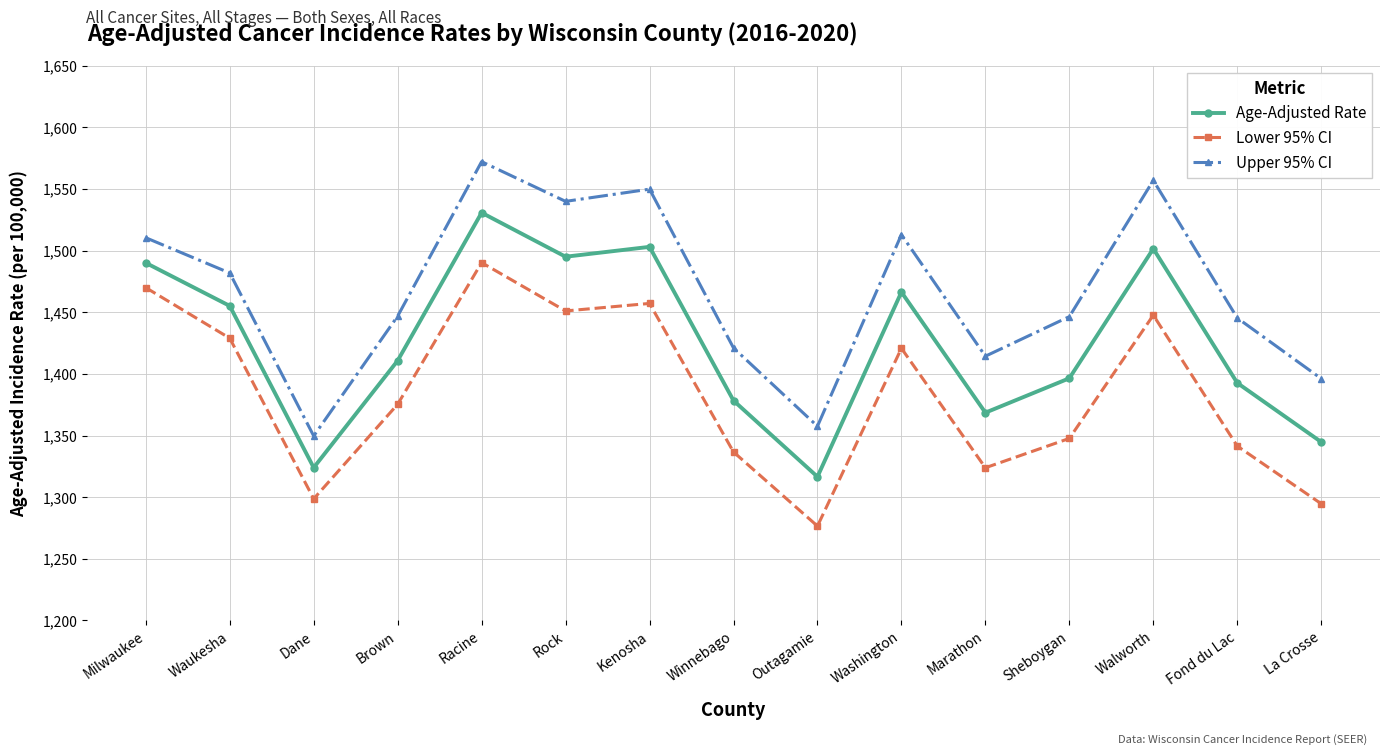

True or false: Upper 95% CI and Age-Adjusted Rate cross at least once.

False